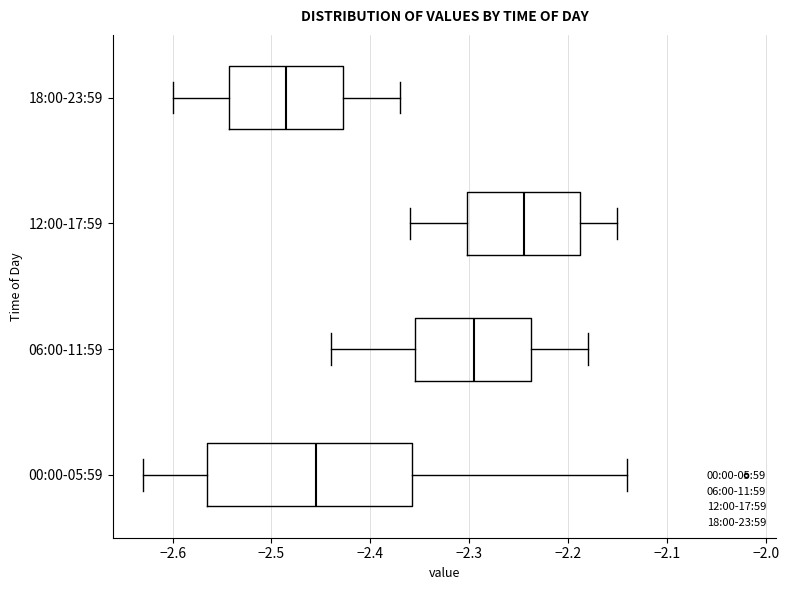

Reading bottom to top, read every box against the x-axis: the position of its median line, the range the box covers, and the ends of its whiskers. The values are not printed on the chart, so give them approximately, as read against the axis.

00:00-05:59: median -2.45, box -2.56 to -2.36, whiskers -2.63 to -2.14
06:00-11:59: median -2.29, box -2.35 to -2.24, whiskers -2.44 to -2.18
12:00-17:59: median -2.24, box -2.30 to -2.19, whiskers -2.36 to -2.15
18:00-23:59: median -2.48, box -2.54 to -2.43, whiskers -2.60 to -2.37